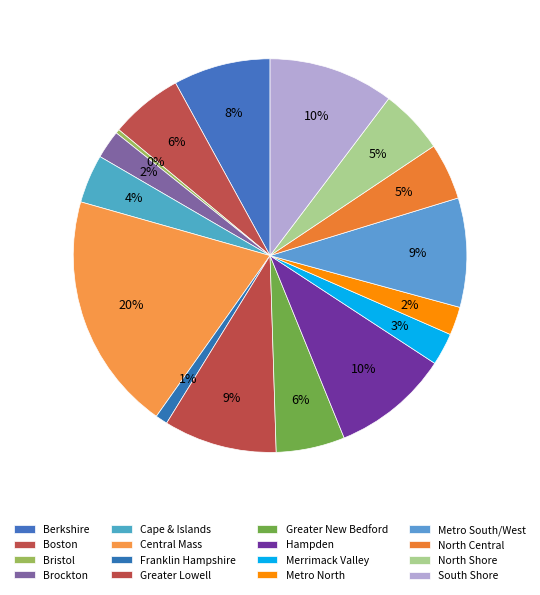

Count the number of slices in the pie.

16